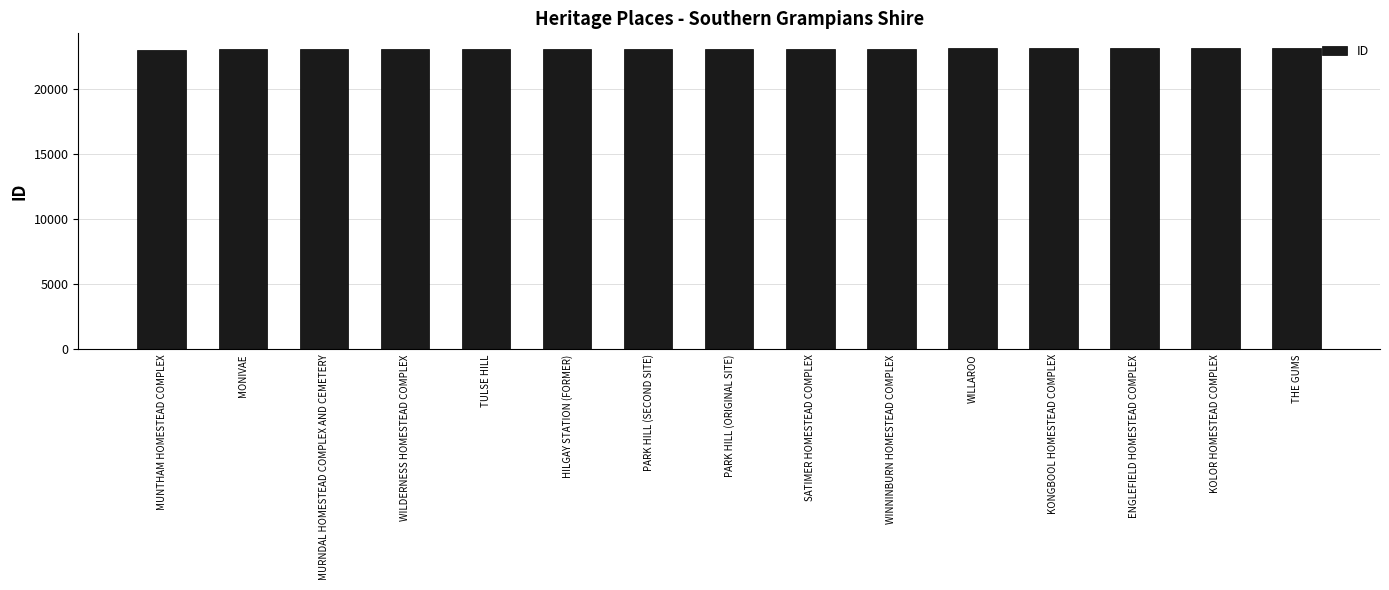

What is the ratio of the value at MONIVAE to the value at KOLOR HOMESTEAD COMPLEX?

1.0